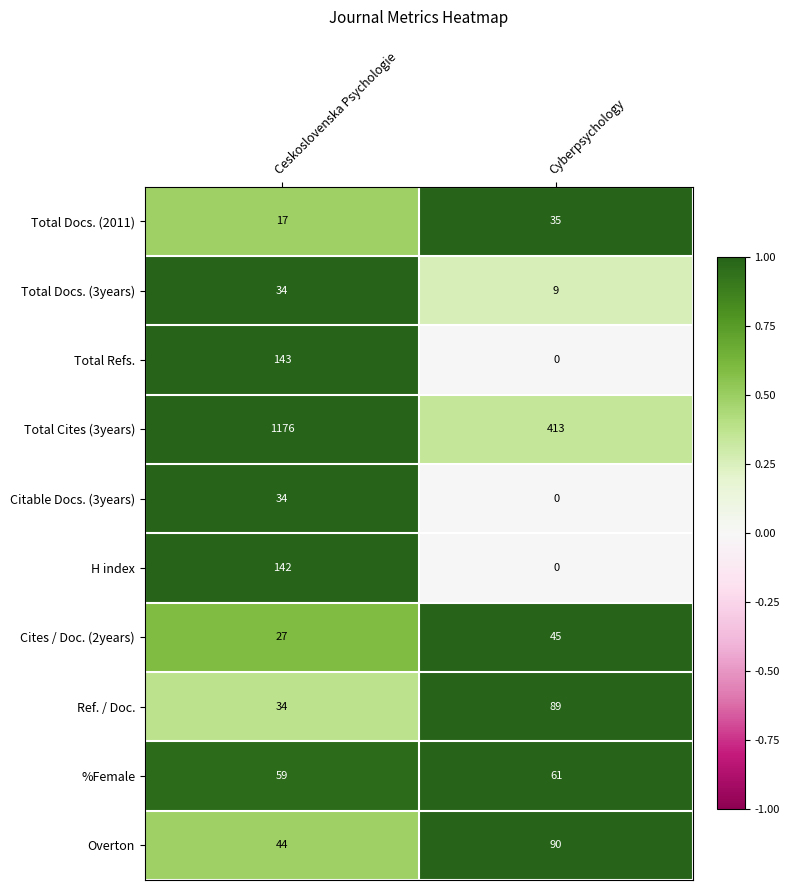

Reading right to left, list all the values displayed in this chart.

Total Docs. (2011): Cyberpsychology=35	Ceskoslovenska Psychologie=17
Total Docs. (3years): Cyberpsychology=9	Ceskoslovenska Psychologie=34
Total Refs.: Cyberpsychology=0	Ceskoslovenska Psychologie=143
Total Cites (3years): Cyberpsychology=413	Ceskoslovenska Psychologie=1176
Citable Docs. (3years): Cyberpsychology=0	Ceskoslovenska Psychologie=34
H index: Cyberpsychology=0	Ceskoslovenska Psychologie=142
Cites / Doc. (2years): Cyberpsychology=45	Ceskoslovenska Psychologie=27
Ref. / Doc.: Cyberpsychology=89	Ceskoslovenska Psychologie=34
%Female: Cyberpsychology=61	Ceskoslovenska Psychologie=59
Overton: Cyberpsychology=90	Ceskoslovenska Psychologie=44